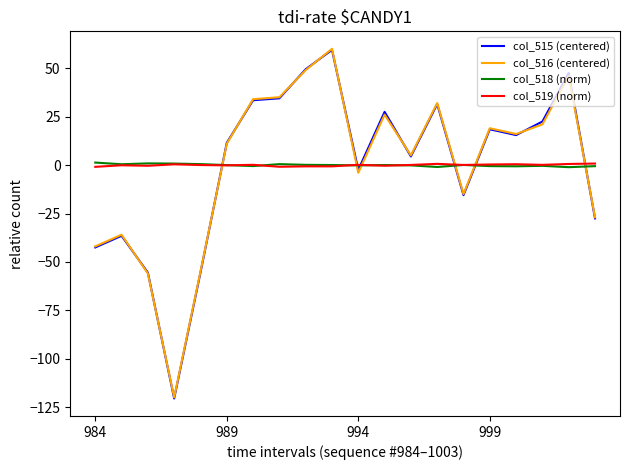

After their last crossing, which series has the higher values: col_515 (centered) or col_519 (norm)?

col_519 (norm)